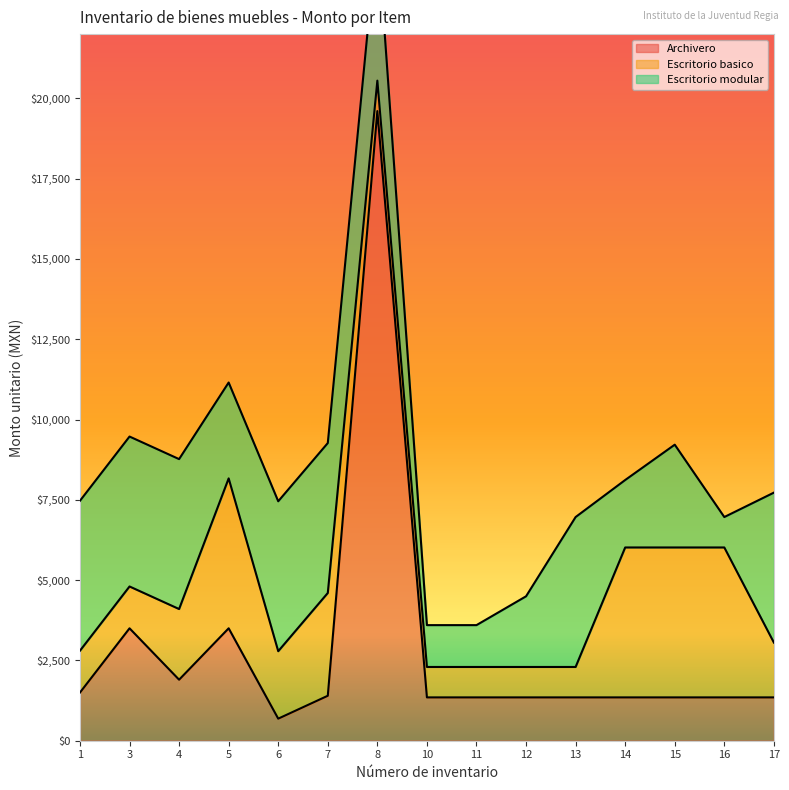

True or false: Escritorio modular and Archivero cross at least once.

True